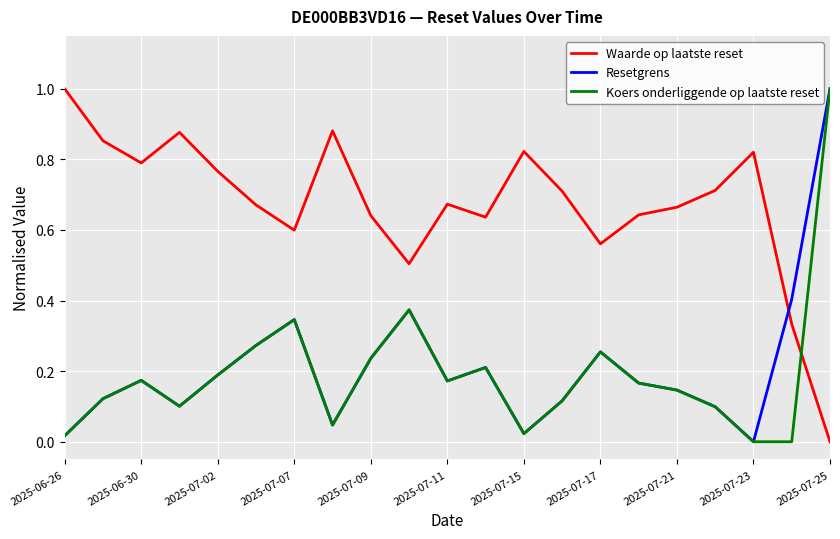

What is the greatest value displayed?

1.0